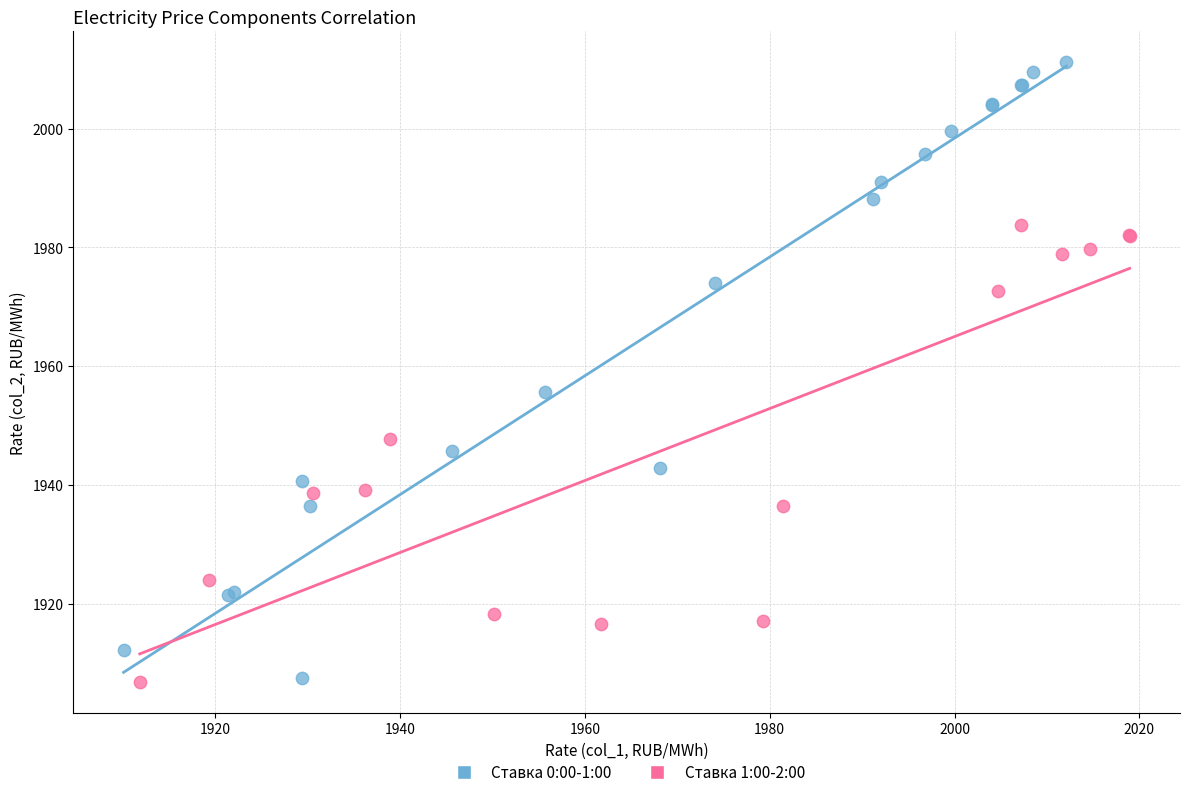

What are all the series names shown in the legend?

Ставка 0:00-1:00, Ставка 1:00-2:00